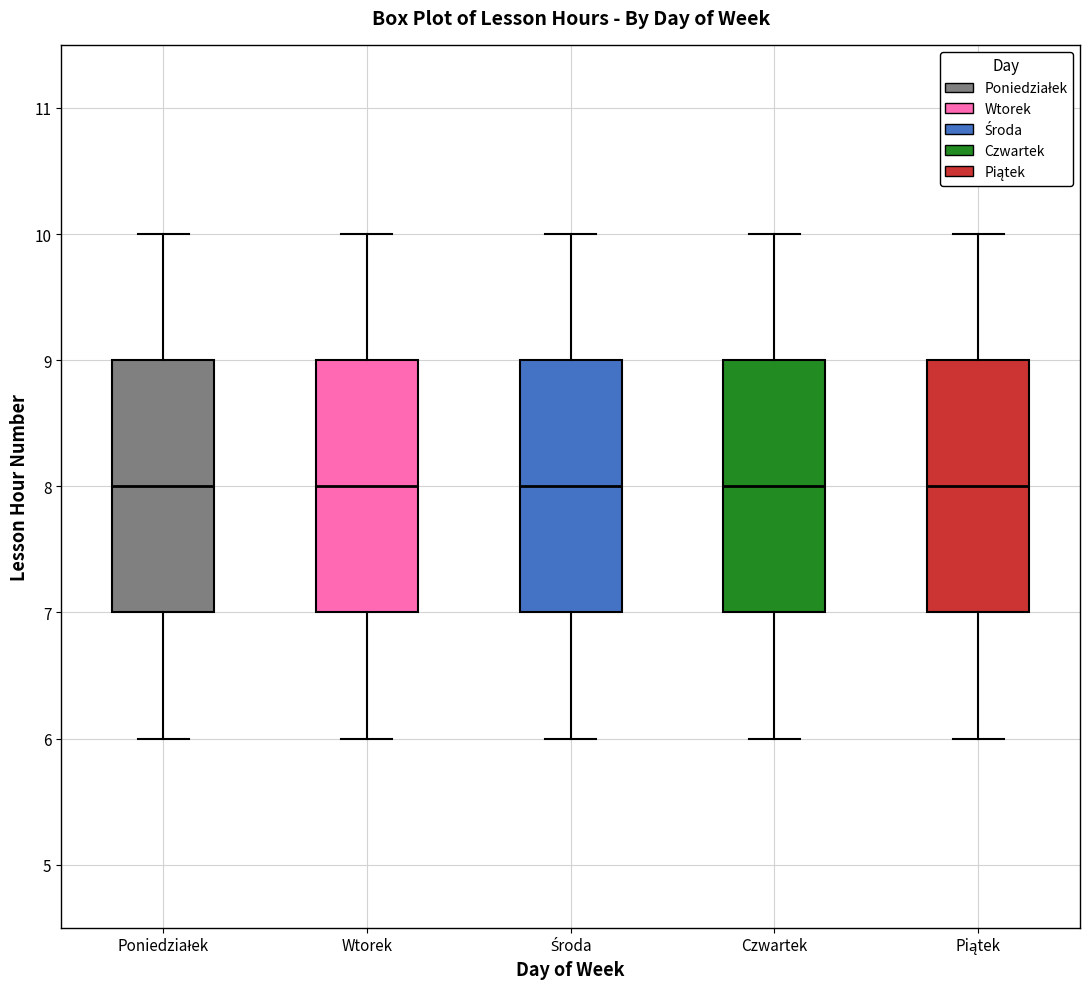

Where does the median line of the box for Czwartek sit on the y-axis? The values are not printed on the chart, so give them approximately, as read against the axis.

8